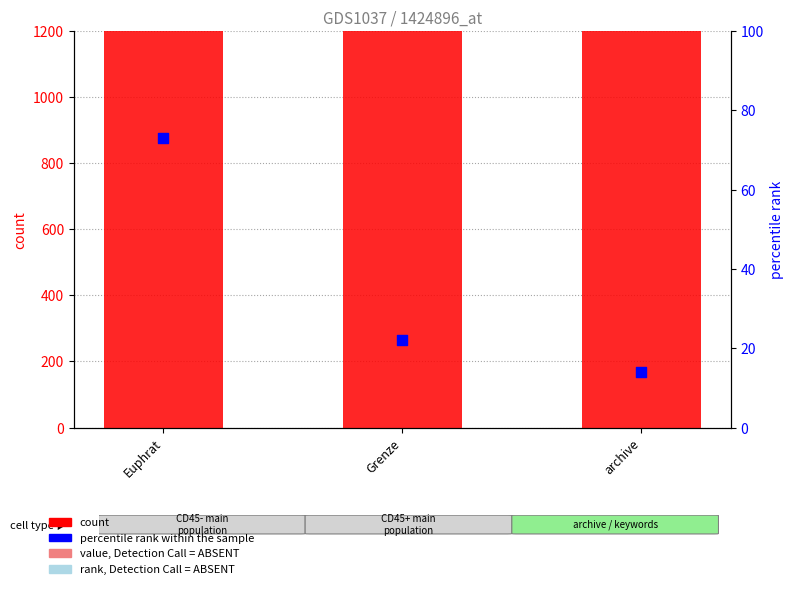

At which category is the sum across all series the highest?

Euphrat